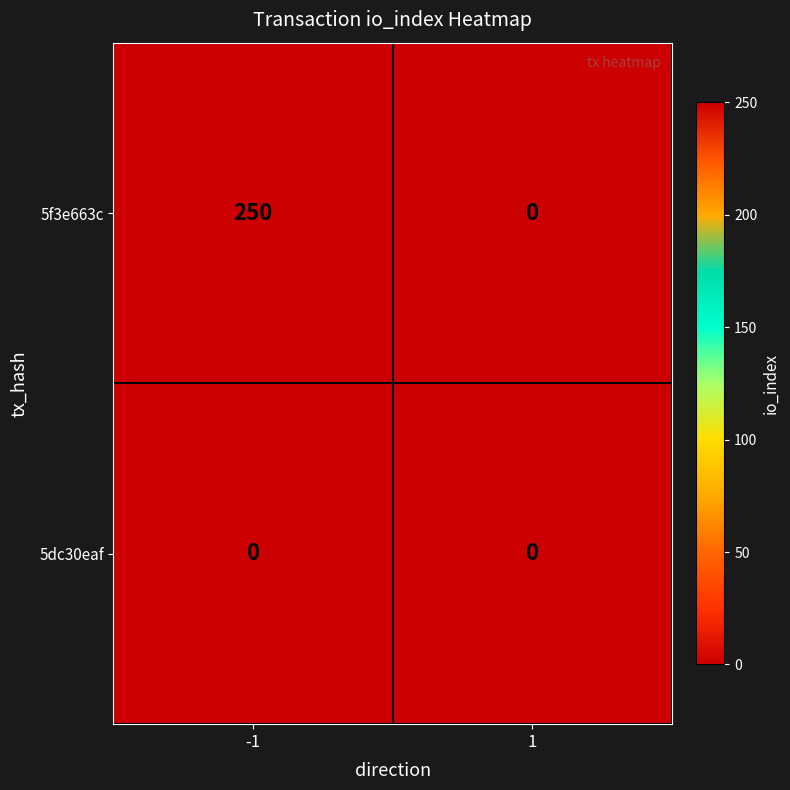

Is the value of 5f3e663c at -1 greater than the value of 5dc30eaf at -1?

Yes